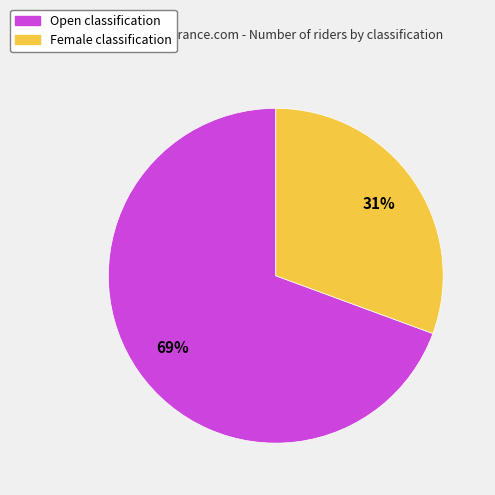

To the nearest percent, what is the combined percentage of Open and Female?

100%